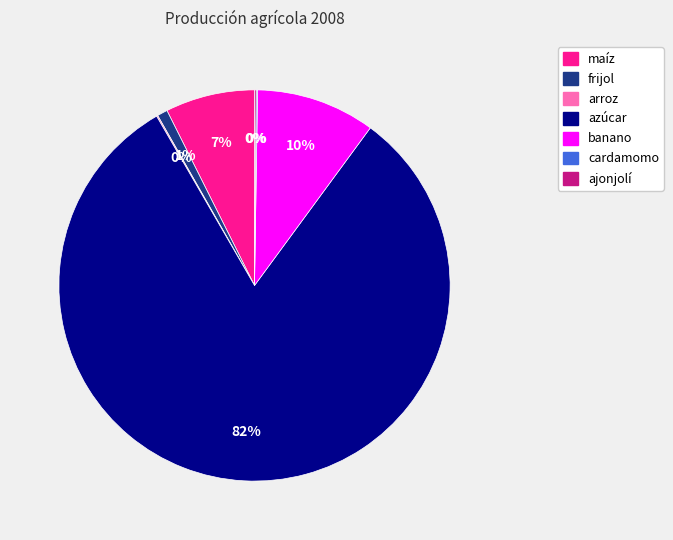

Approximately how many times larger is the value at frijol compared to maíz?

0.1